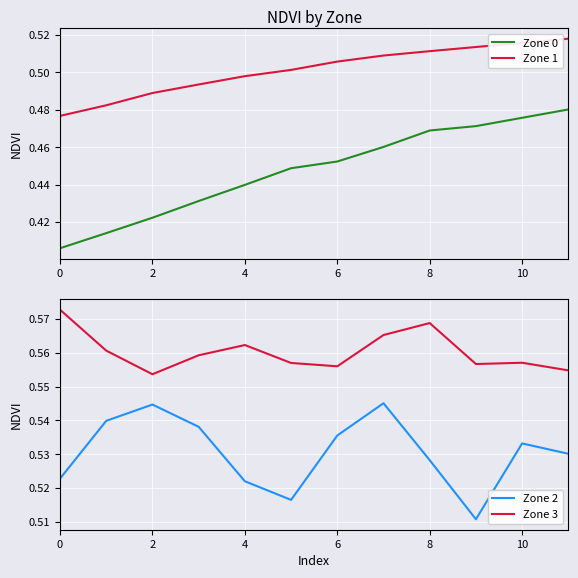

How many Zone 3 values are between 0 and 1?

12